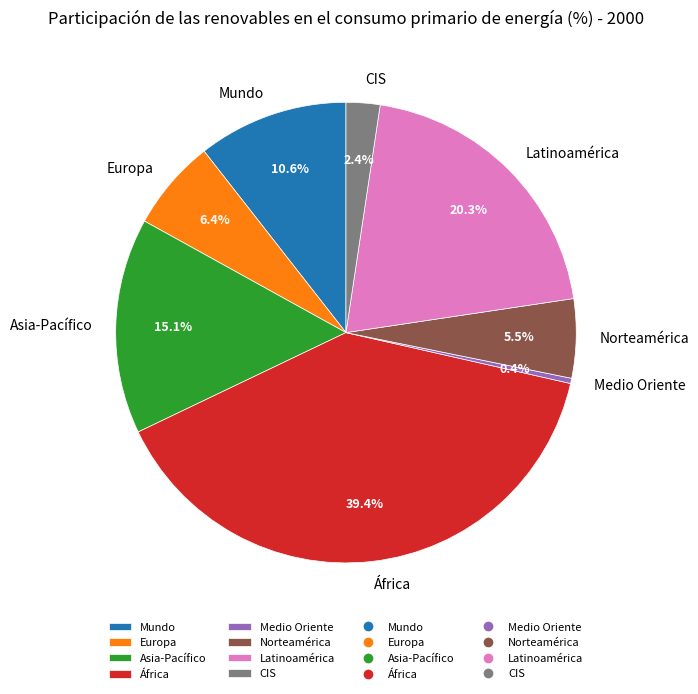

To the nearest percent, what is the difference between the Medio Oriente and Europa slice percentages?

6%